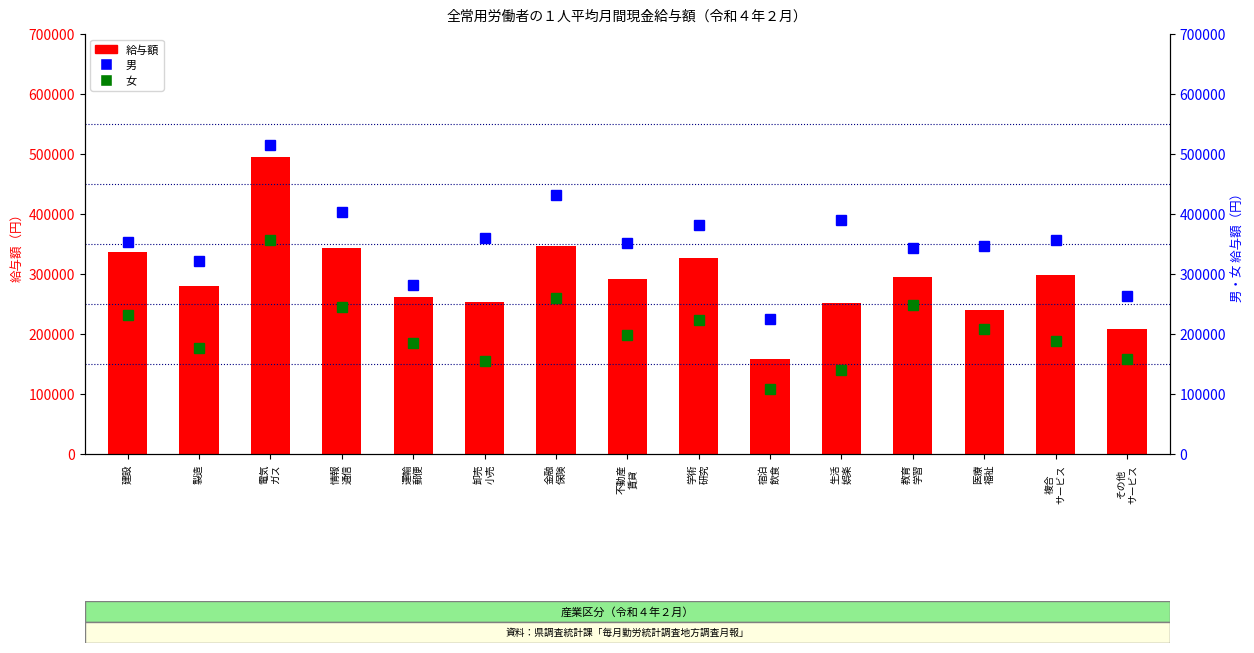

How many groups of bars are there?

15